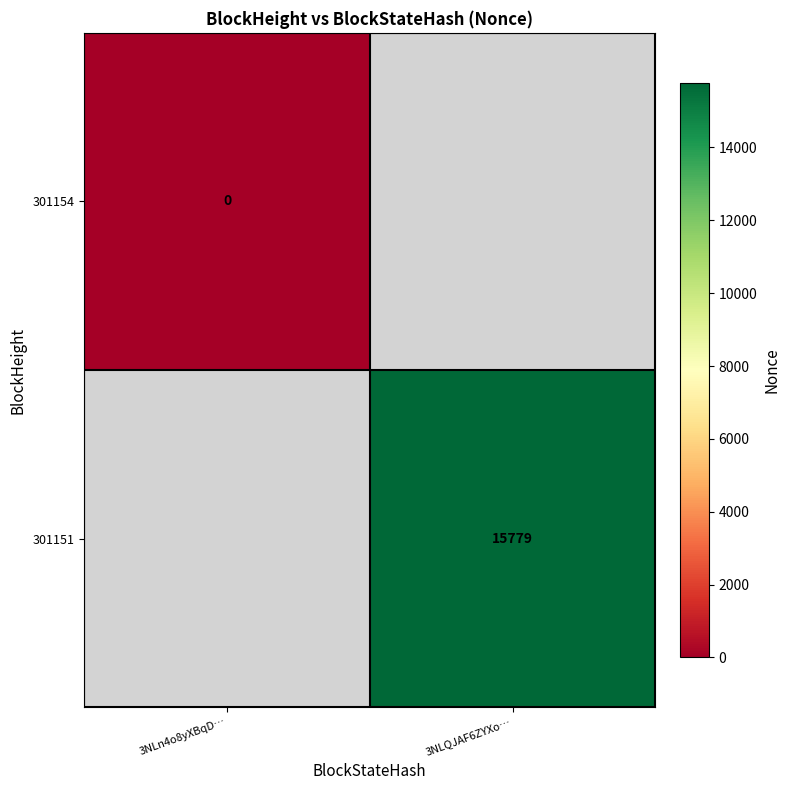

The value of 301151 at 3NLQJAF6ZYXo… is 15779. True or false?

True